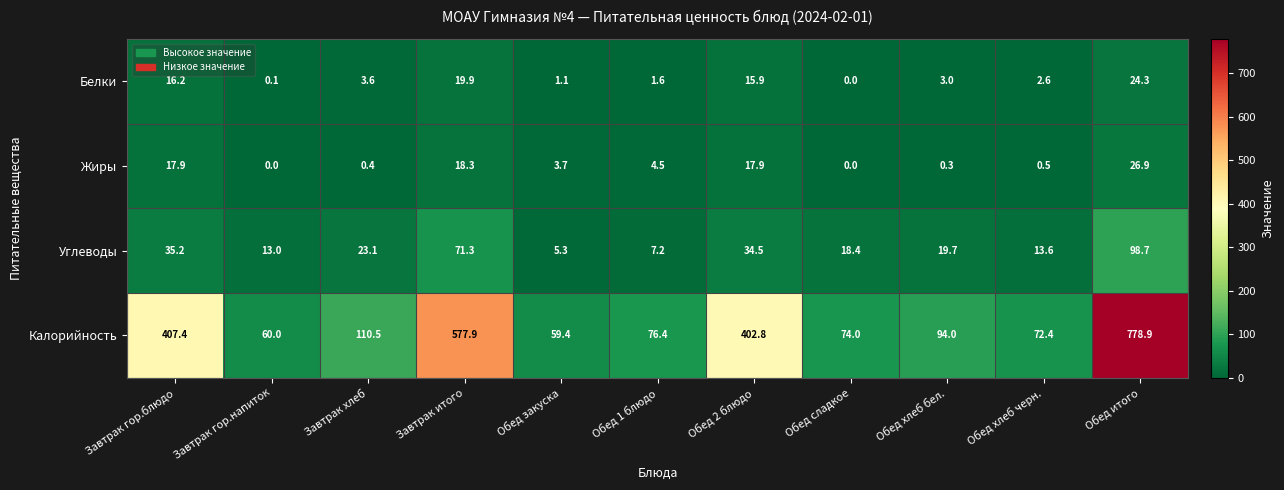

What is the sum of the Калорийность values at Обед закуска and Обед сладкое?

133.4